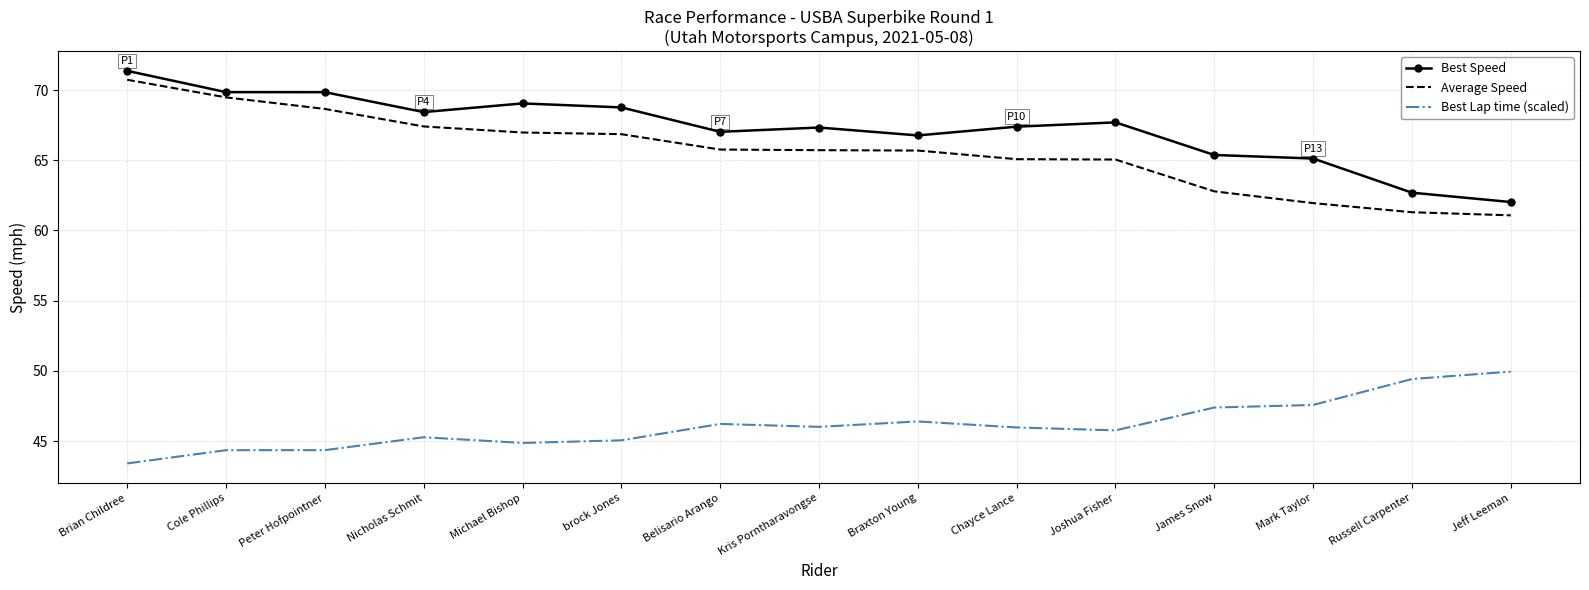

True or false: Average Speed and Best Lap time (scaled) cross at least once.

False